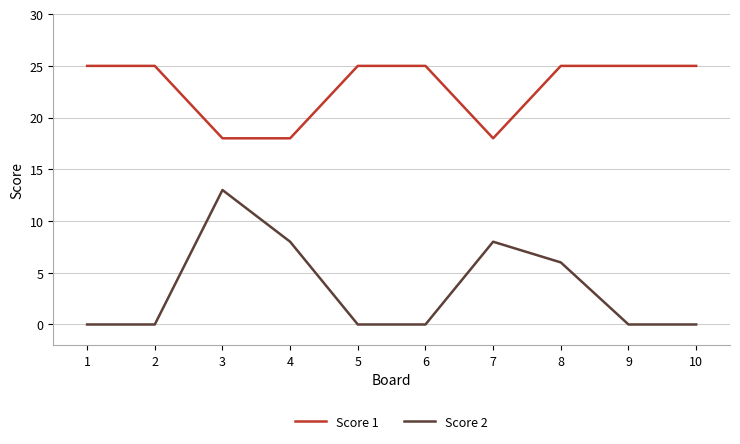

How many distinct data groups are displayed?

2